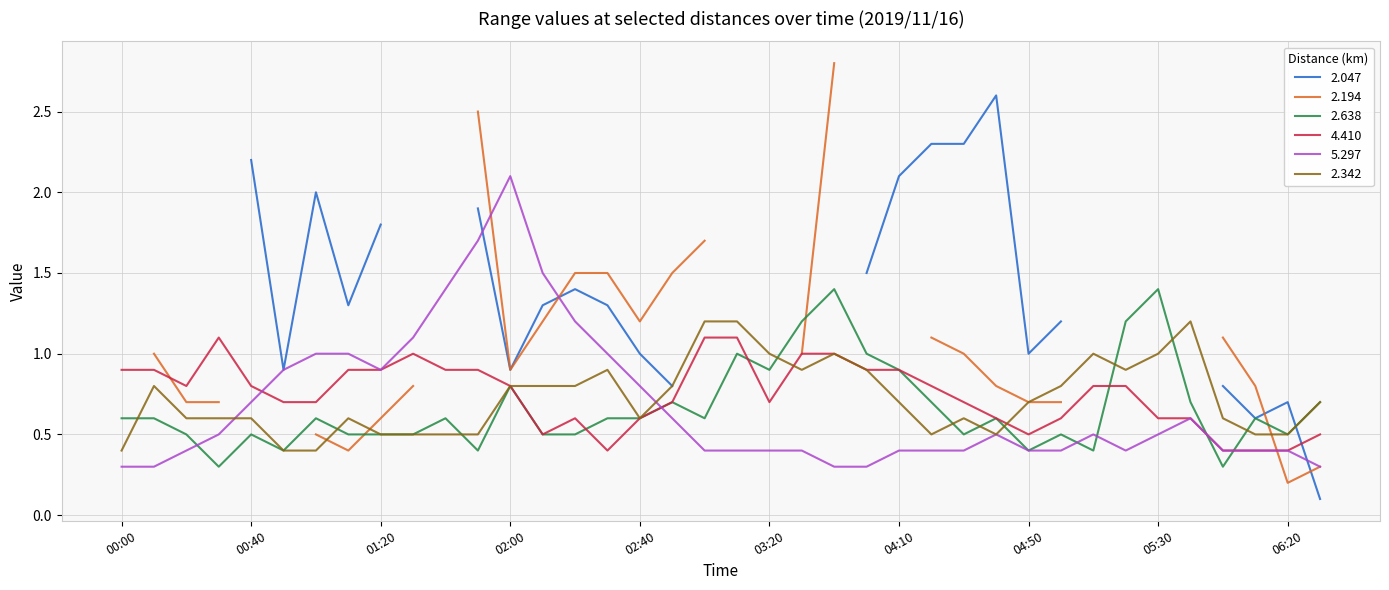

What is the maximum value for 2.342?

1.2